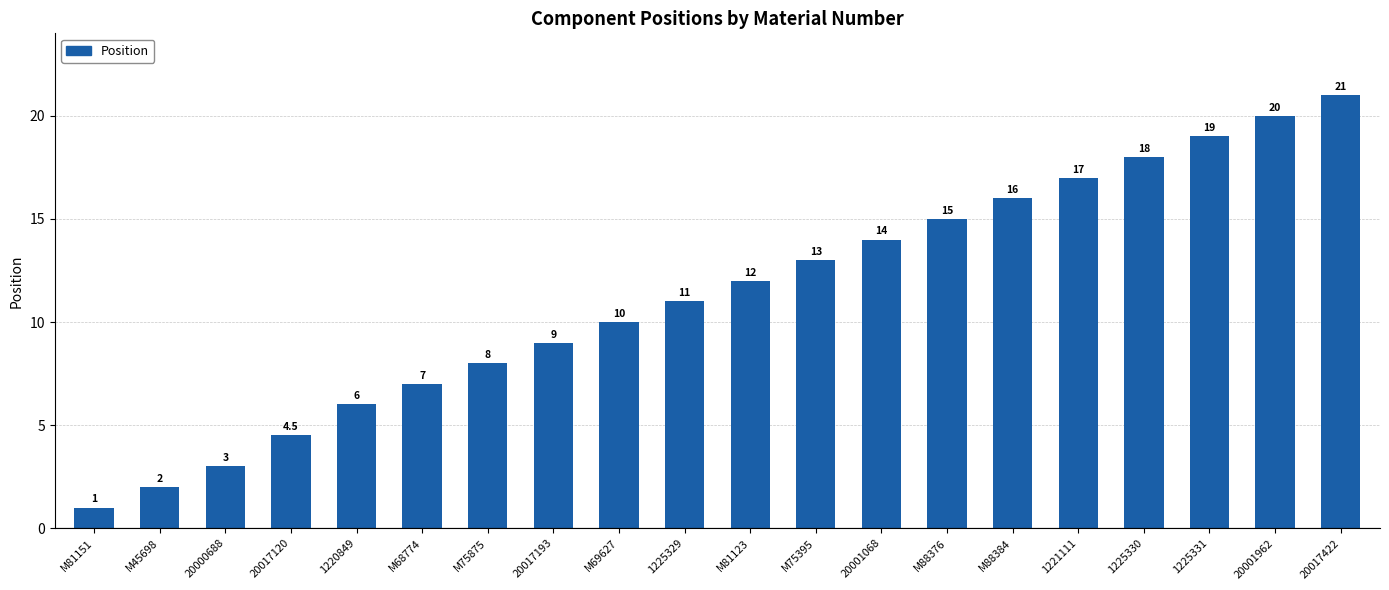

Reading right to left, transcribe all the data shown in this chart.

21.0	20.0	19.0	18.0	17.0	16.0	15.0	14.0	13.0	12.0	11.0	10.0	9.0	8.0	7.0	6.0	4.5	3.0	2.0	1.0